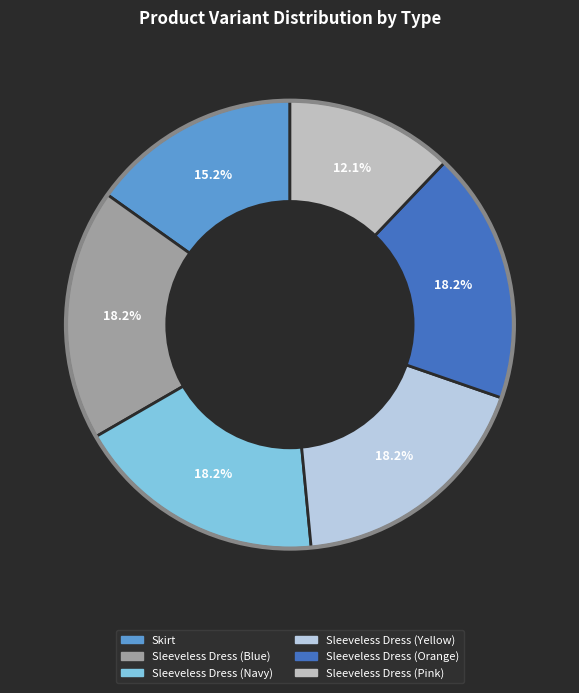

How much of the chart is everything except Sleeveless Dress (Orange)?

81.8%